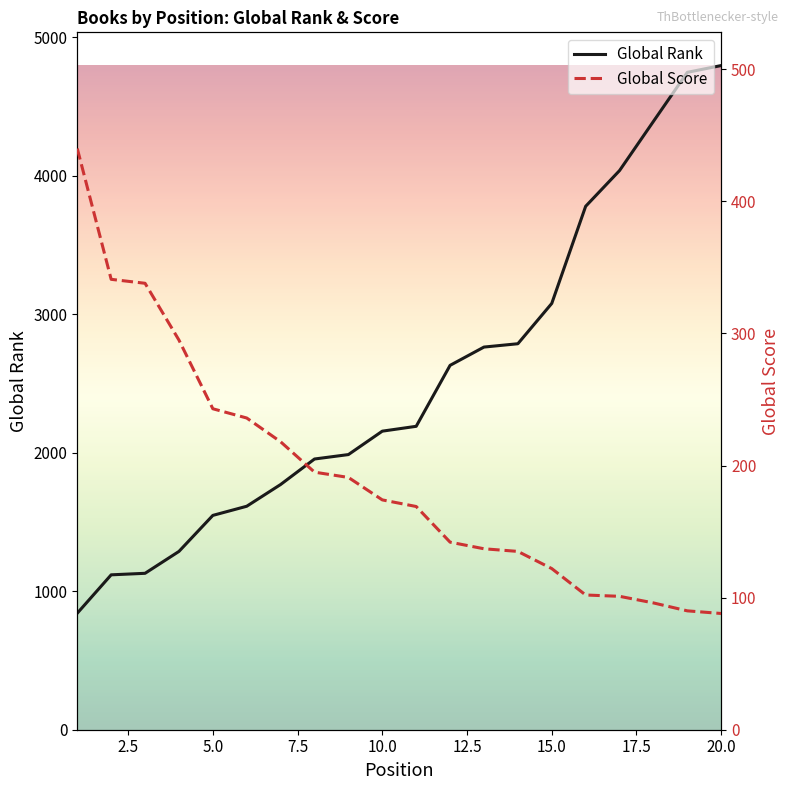

What is the greatest value displayed?

4794